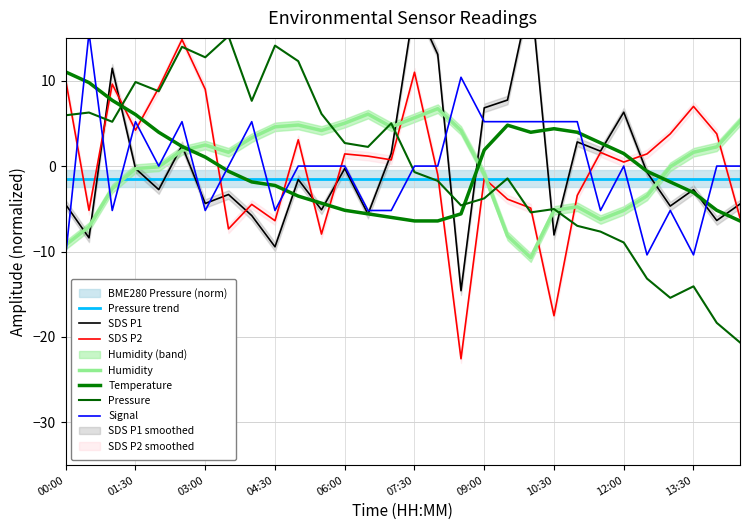

After their last crossing, which series has the higher values: SDS_P1 or SDS_P2?

SDS_P1